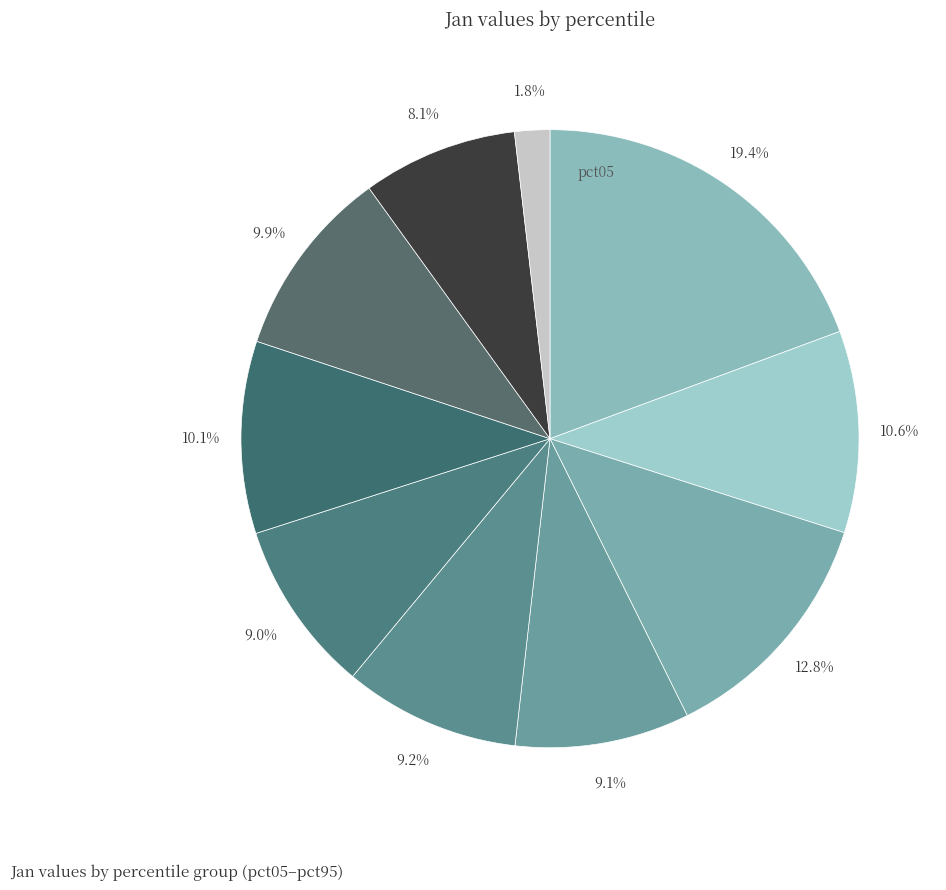

Rank the categories by value from lowest to highest.

pct95, pct85, pct55, pct35, pct45, pct75, pct65, pct15, pct25, pct05